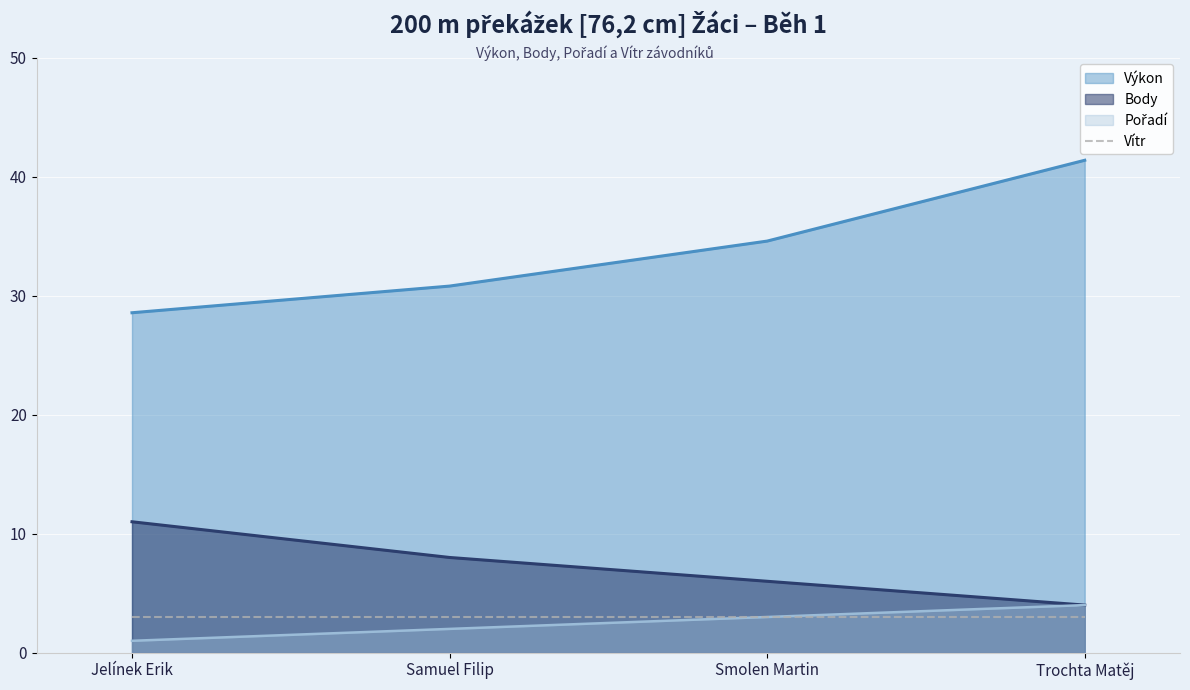

What is the maximum value shown in the chart?

41.4